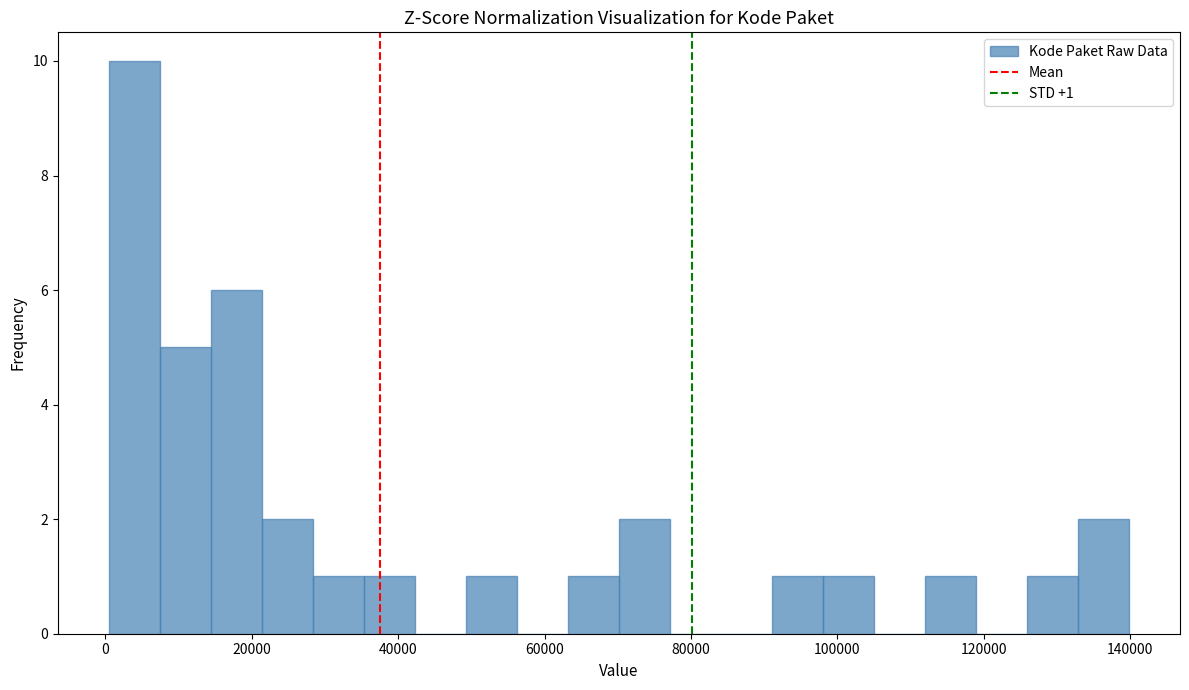

Around what value on the x-axis is the tallest bar? Give the approximate position of its centre, as read against the axis.

4000